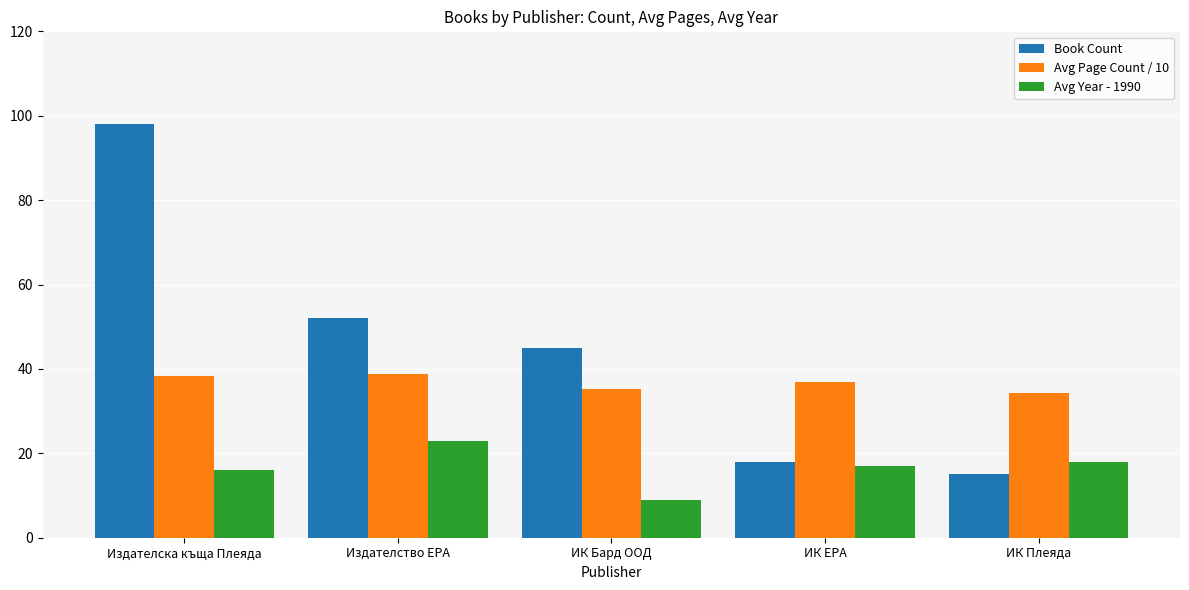

Rank the series at ИК Плеяда from lowest to highest value.

Book Count, Avg Year - 1990, Avg Page Count / 10